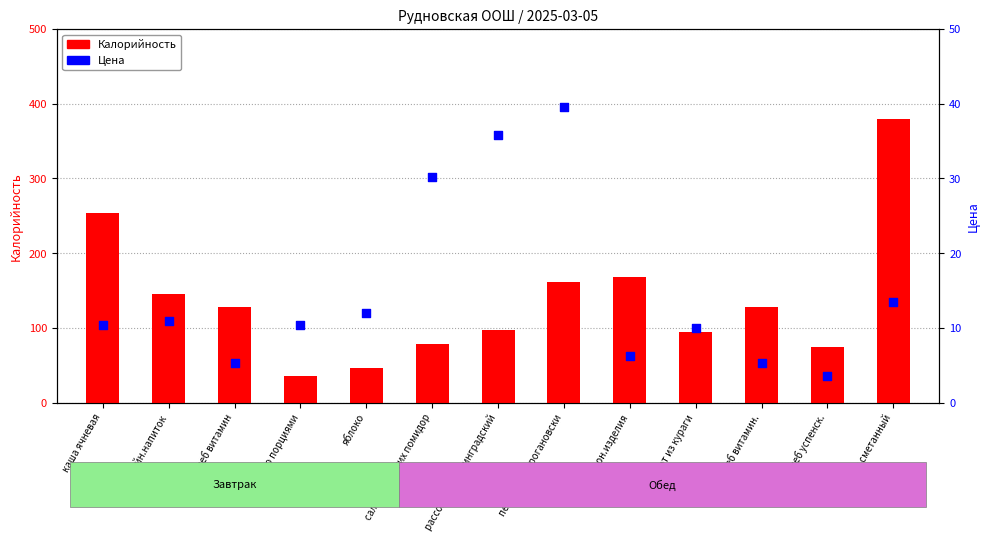

At how many categories does at least one series exceed 201?

2